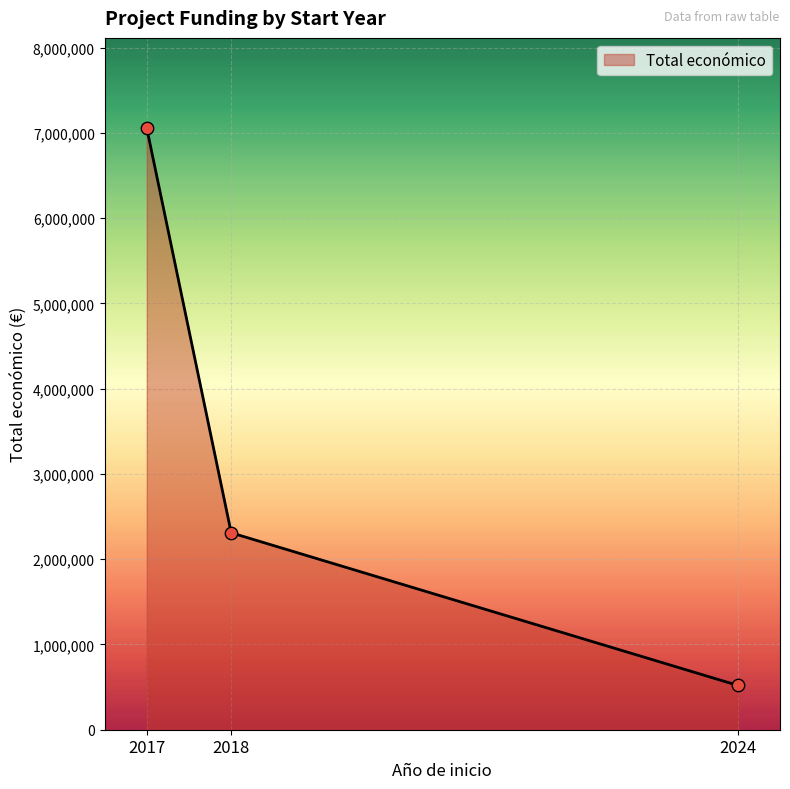

What is the change in value from 2017 to 2018?

-4746683